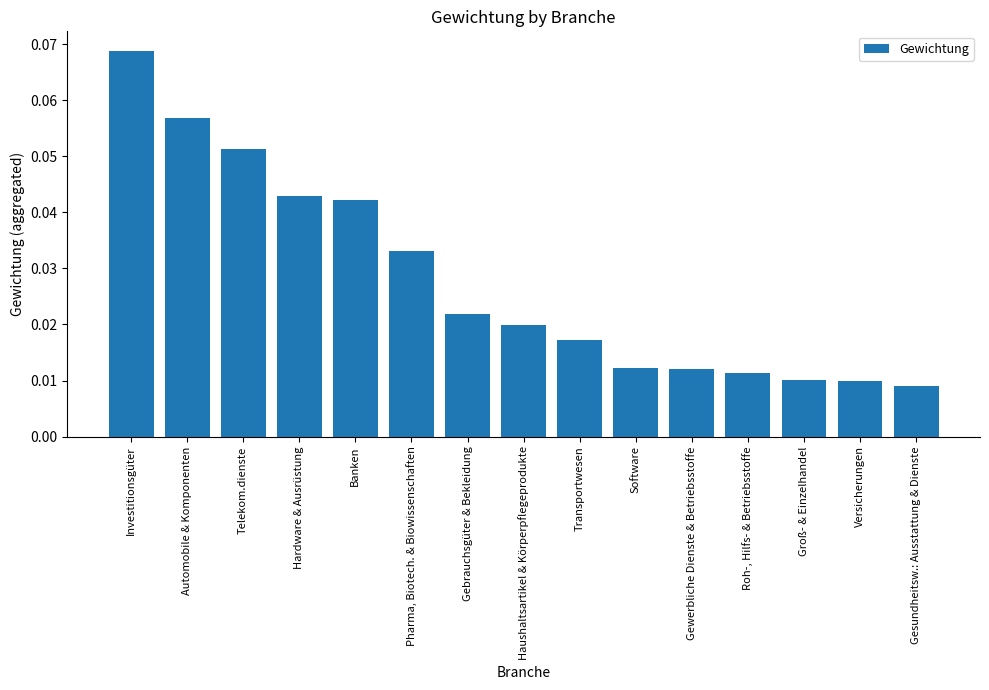

Rank the categories by value from highest to lowest.

Investitionsgüter, Automobile & Komponenten, Telekom.dienste, Hardware & Ausrüstung, Banken, Pharma, Biotech. & Biowissenschaften, Gebrauchsgüter & Bekleidung, Haushaltsartikel & Körperpflegeprodukte, Transportwesen, Software, Gewerbliche Dienste & Betriebsstoffe, Roh-, Hilfs- & Betriebsstoffe, Groß- & Einzelhandel, Versicherungen, Gesundheitsw.: Ausstattung & Dienste